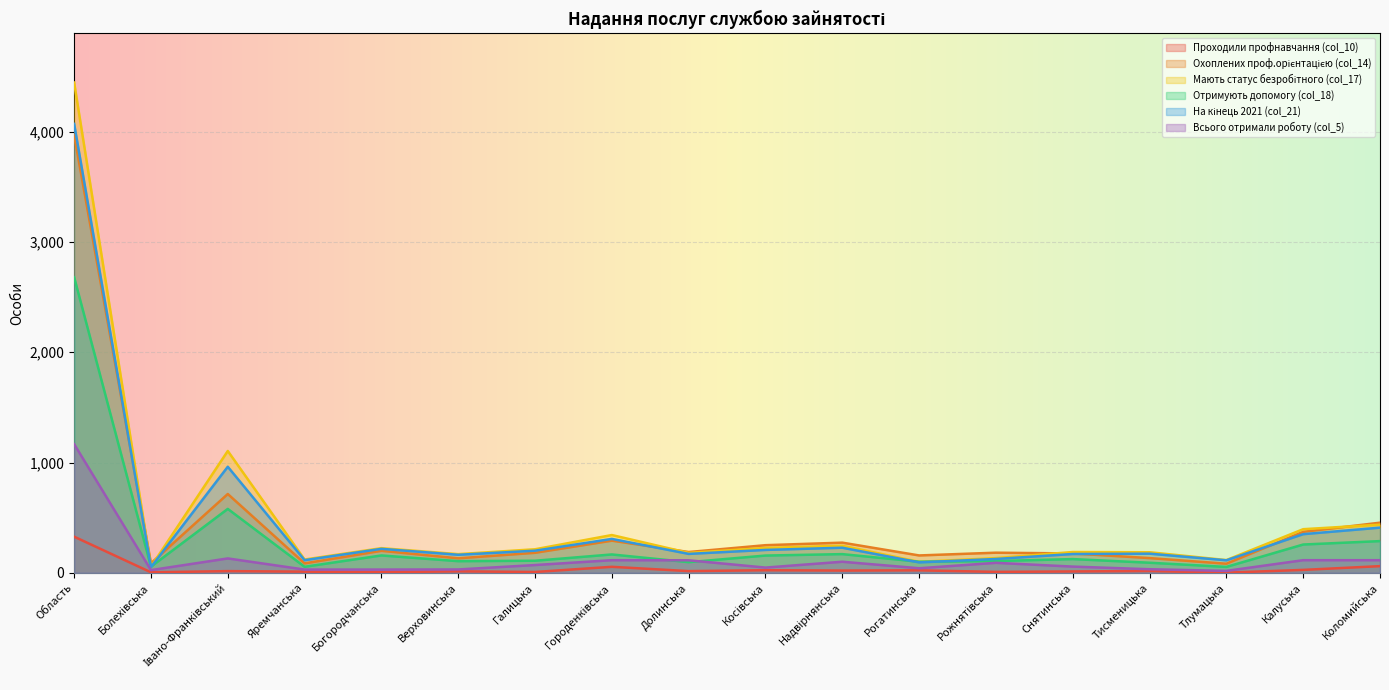

Is the value of На кінець 2021 (col_21) at Галицька greater than the value of Охоплених проф.орієнтацією (col_14) at Галицька?

Yes